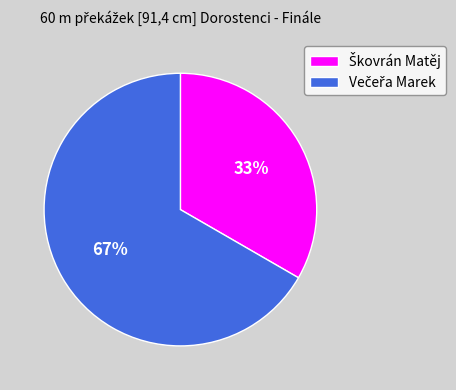

To the nearest percent, what is the average slice percentage?

50%